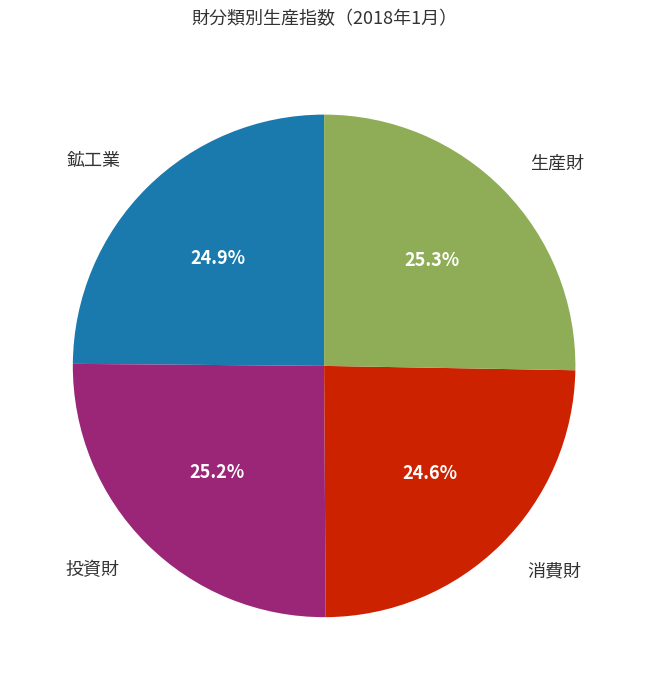

Is there a majority slice in this chart?

No